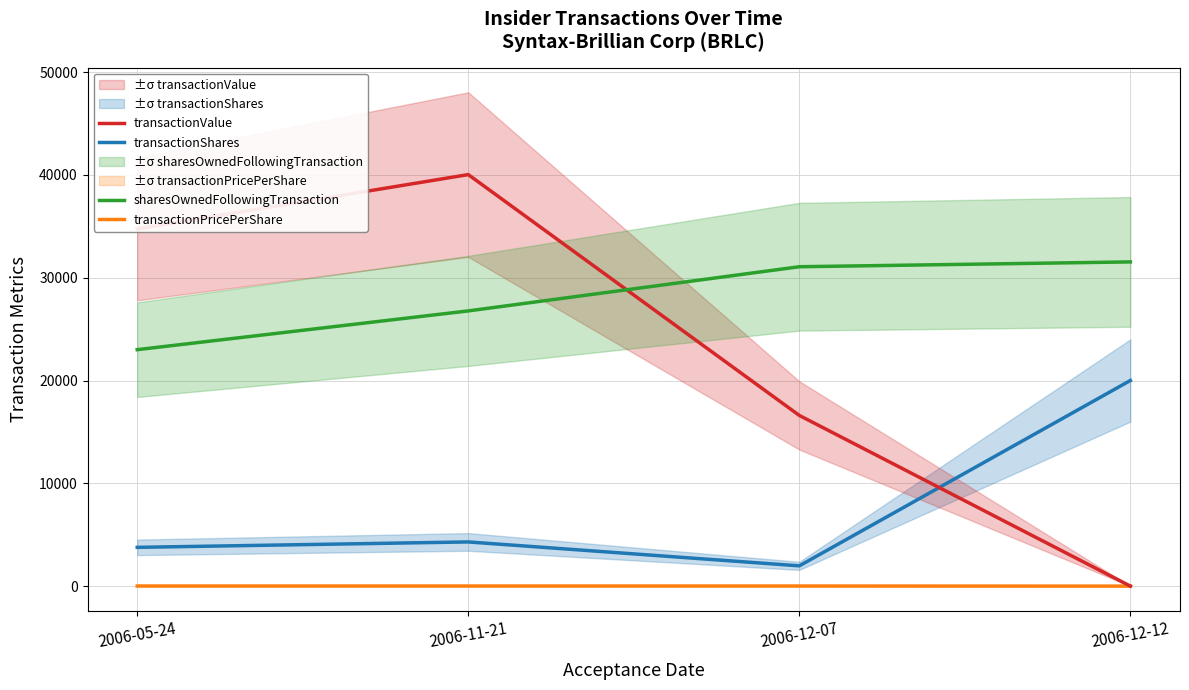

How many data points does each series have?

4